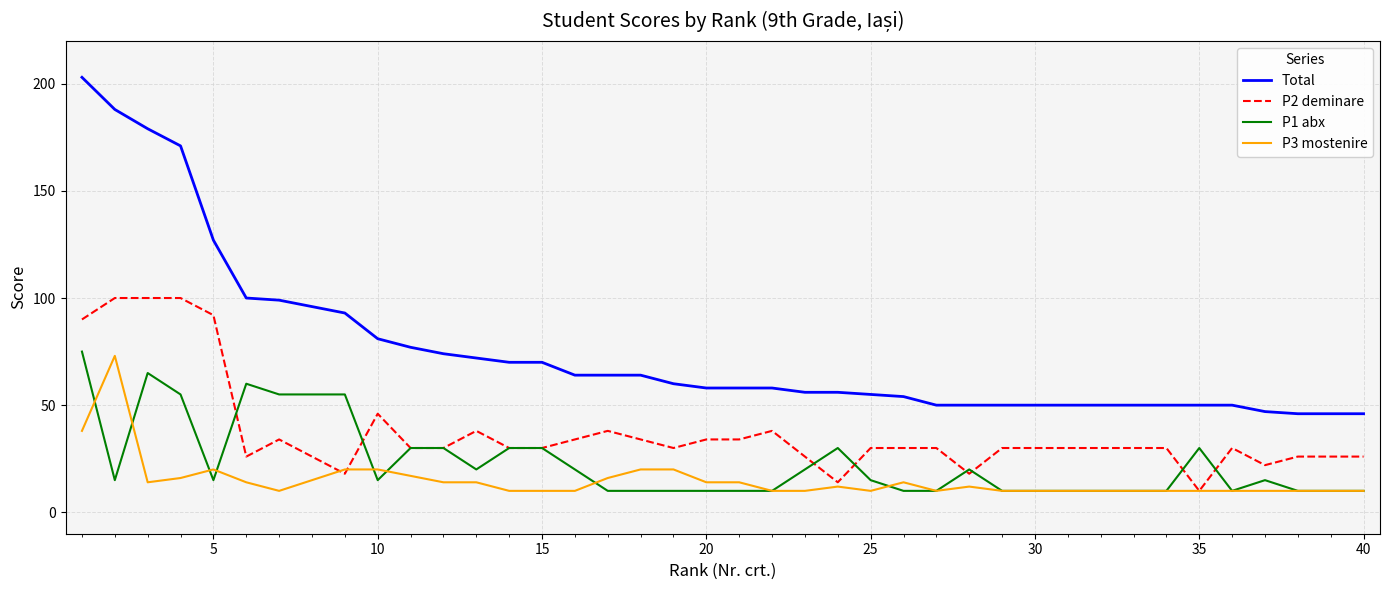

Reading left to right, transcribe all the data shown in this chart.

Total: 203	188	179	171	127	100	99	96	93	81	77	74	72	70	70	64	64	64	60	58	58	58	56	56	55	54	50	50	50	50	50	50	50	50	50	50	47	46	46	46
P2 deminare: 90	100	100	100	92	26	34	26	18	46	30	30	38	30	30	34	38	34	30	34	34	38	26	14	30	30	30	18	30	30	30	30	30	30	10	30	22	26	26	26
P1 abx: 75	15	65	55	15	60	55	55	55	15	30	30	20	30	30	20	10	10	10	10	10	10	20	30	15	10	10	20	10	10	10	10	10	10	30	10	15	10	10	10
P3 mostenire: 38	73	14	16	20	14	10	15	20	20	17	14	14	10	10	10	16	20	20	14	14	10	10	12	10	14	10	12	10	10	10	10	10	10	10	10	10	10	10	10